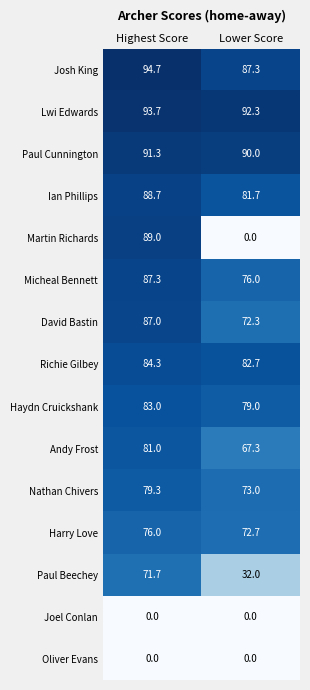

Which series has the largest range (max minus min)?

Martin Richards